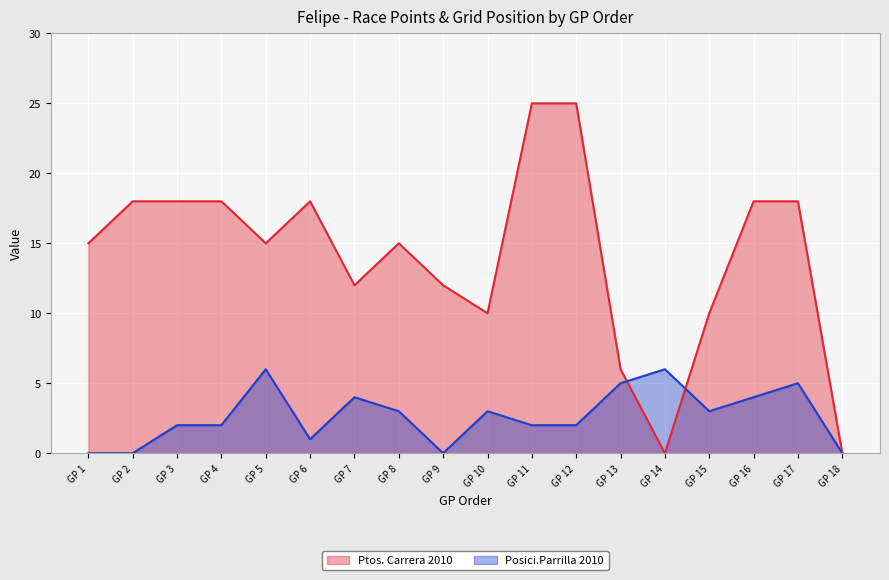

True or false: Posici.Parrilla 2010 and Ptos. Carrera 2010 intersect in this chart.

True